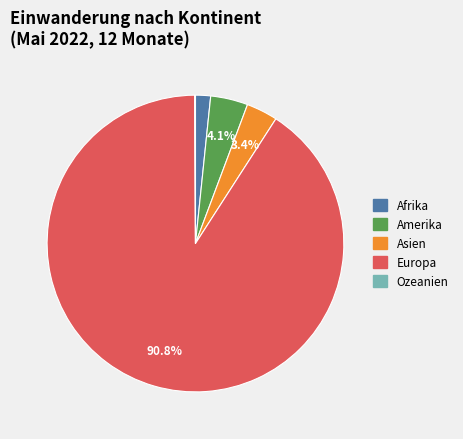

Combined, do Asien and Europa account for over 50%?

Yes